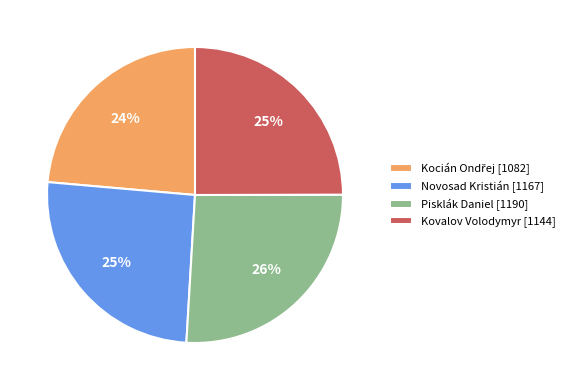

Is it true that Kovalov Volodymyr is 25% of the pie?

True